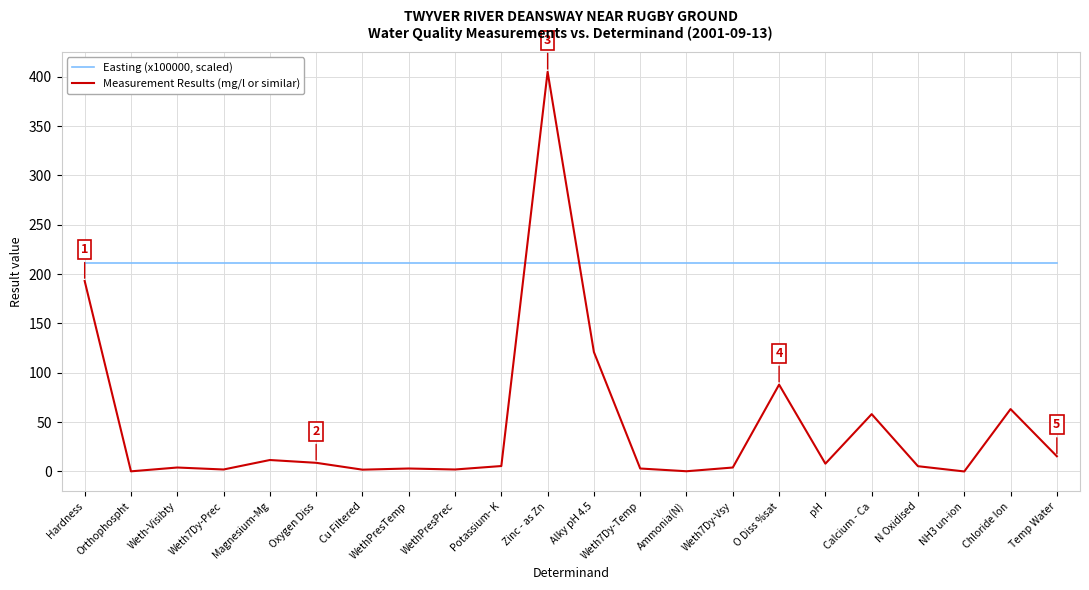

True or false: Measurement Results (mg/l or similar) has a value of 11.6 at Magnesium-Mg.

True